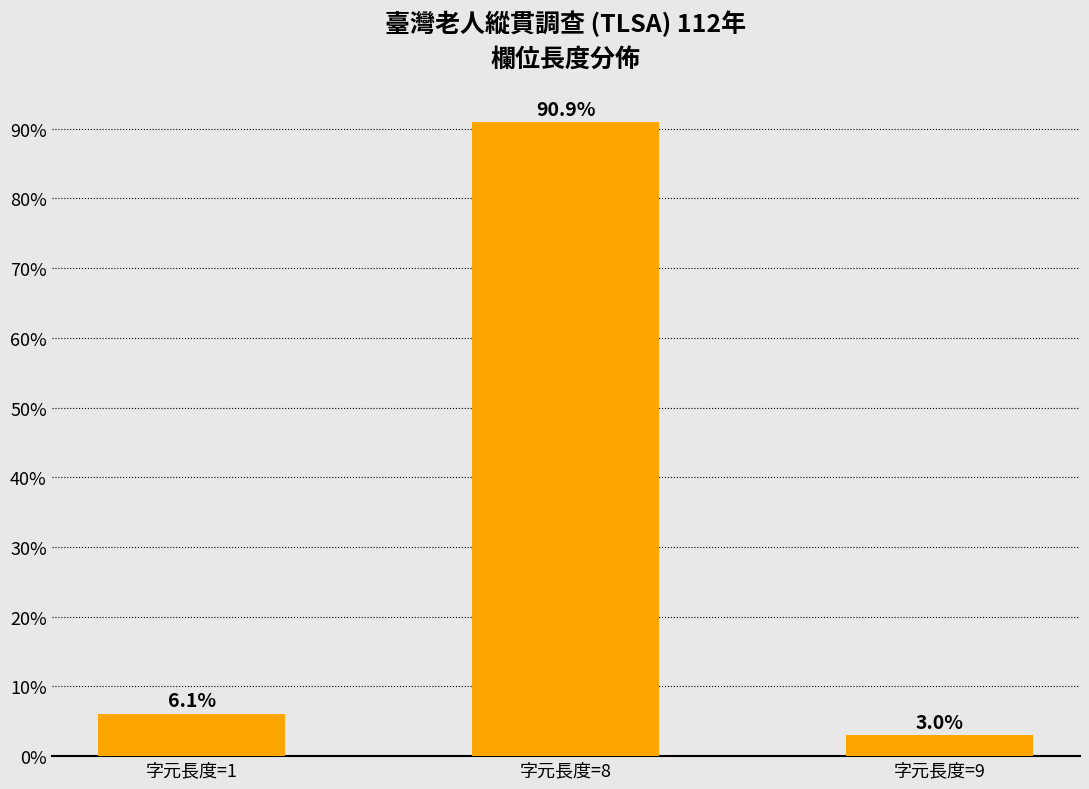

What is the minimum value shown in the chart?

3.0